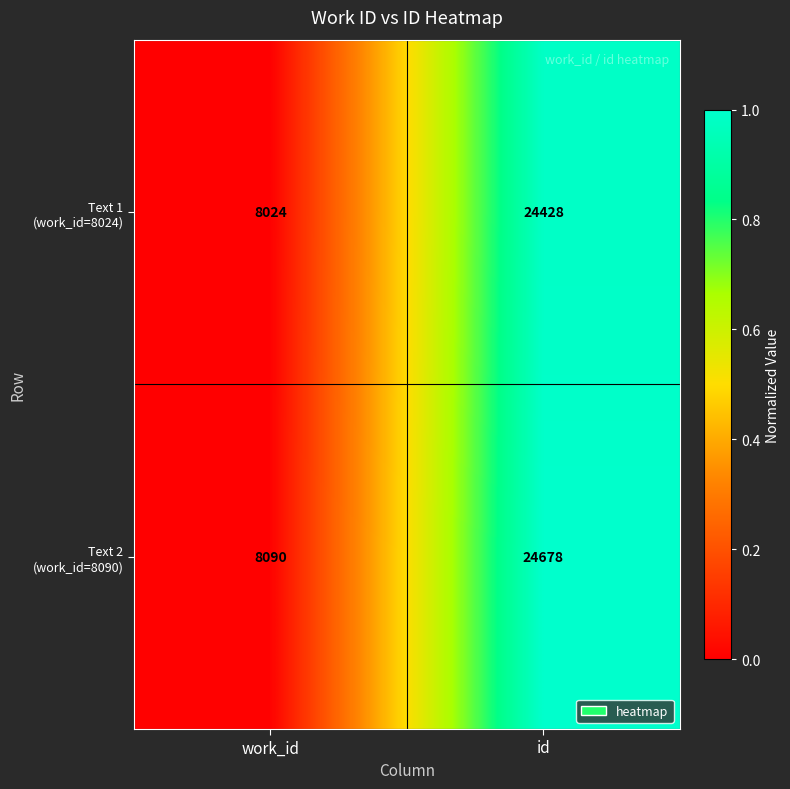

Is it true that Text 2 (work_id=8090) equals 24678 at id?

True